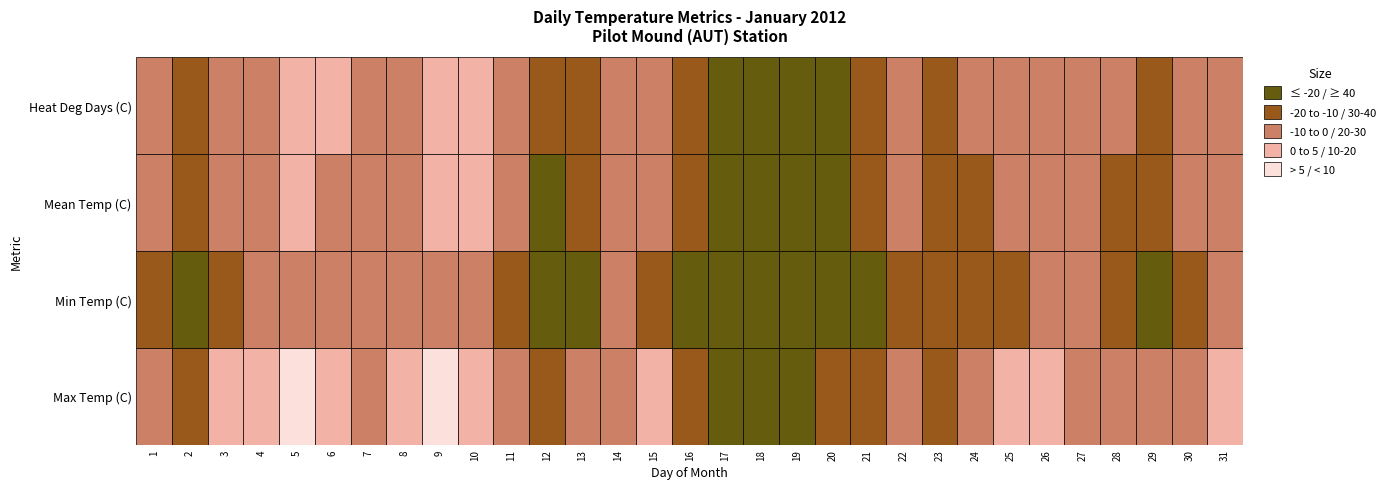

At Day 6, list the series in order from smallest to largest.

Min Temp (C), Mean Temp (C), Max Temp (C), Heat Deg Days (C)